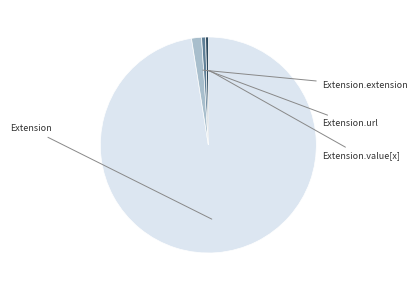

Is there a majority slice in this chart?

Yes